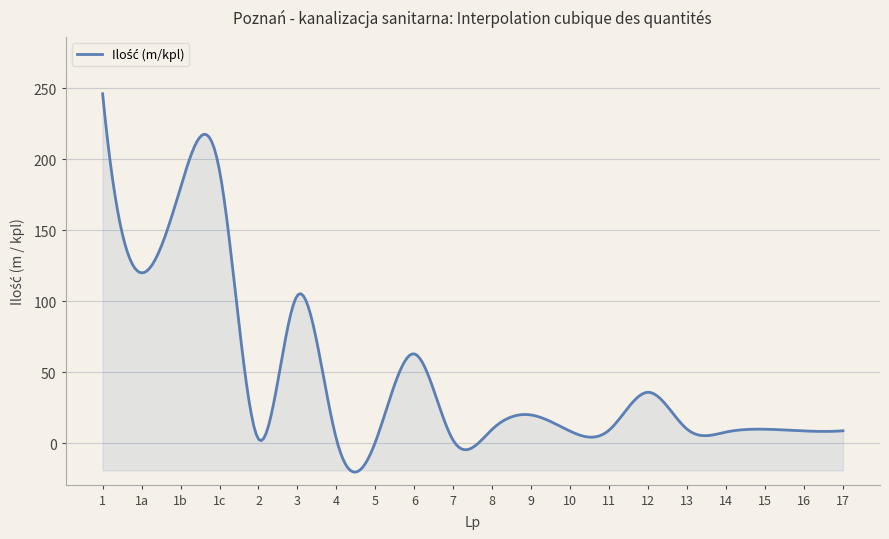

What is the smallest value displayed?

-20.2